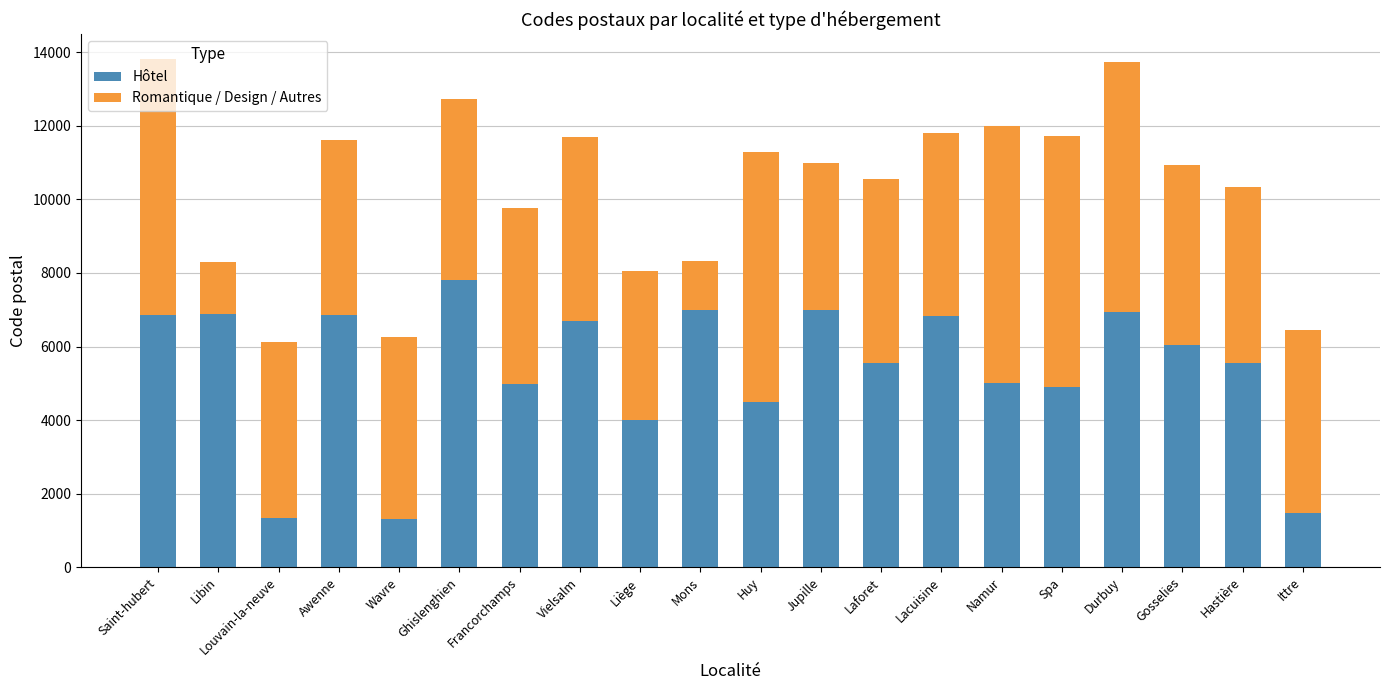

What is the total value across all series at Ghislenghien?

12722